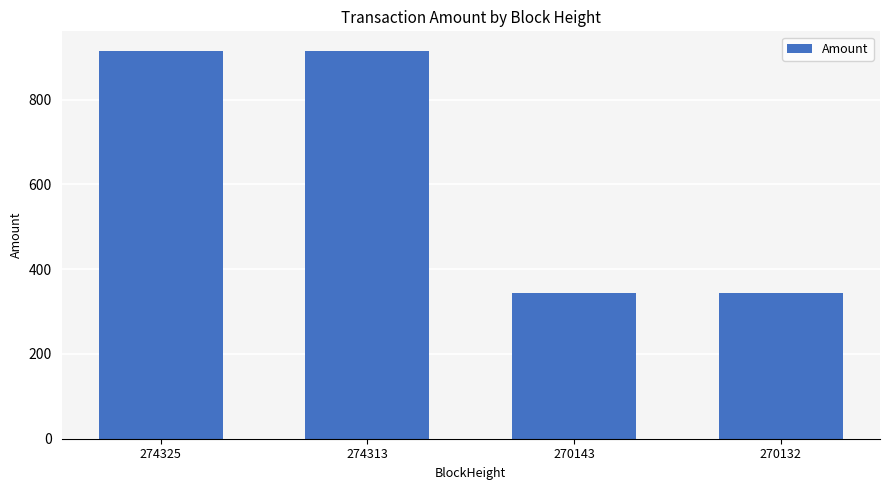

What value does the data have at 274325?

915.5